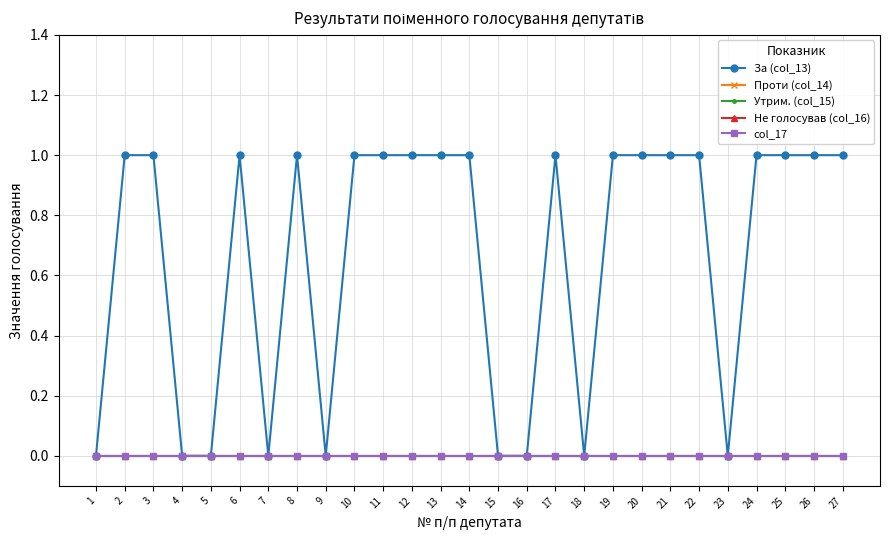

Which has a higher value, 6 or 22?

6